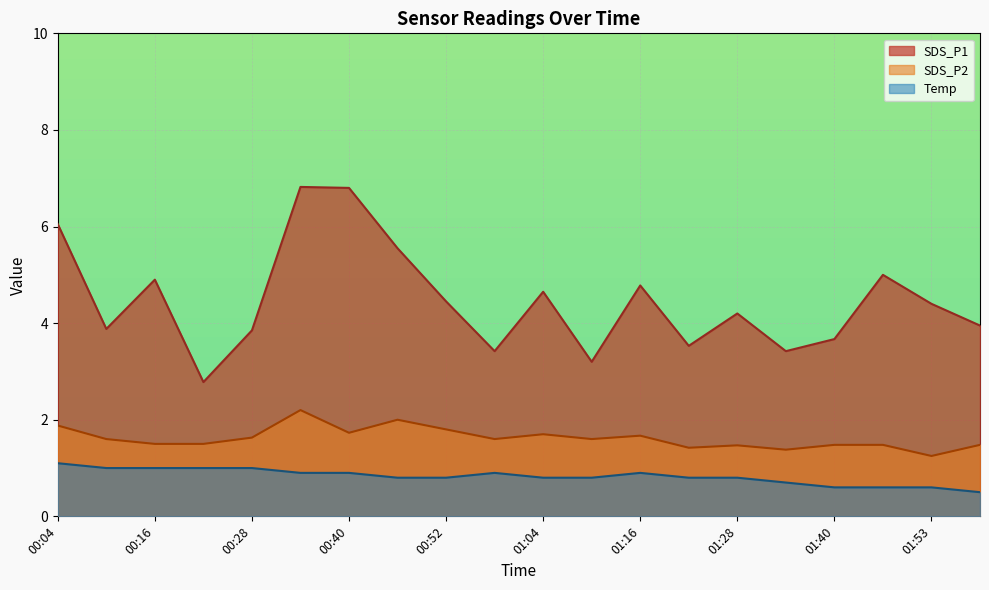

True or false: SDS_P1 and Temp intersect in this chart.

False